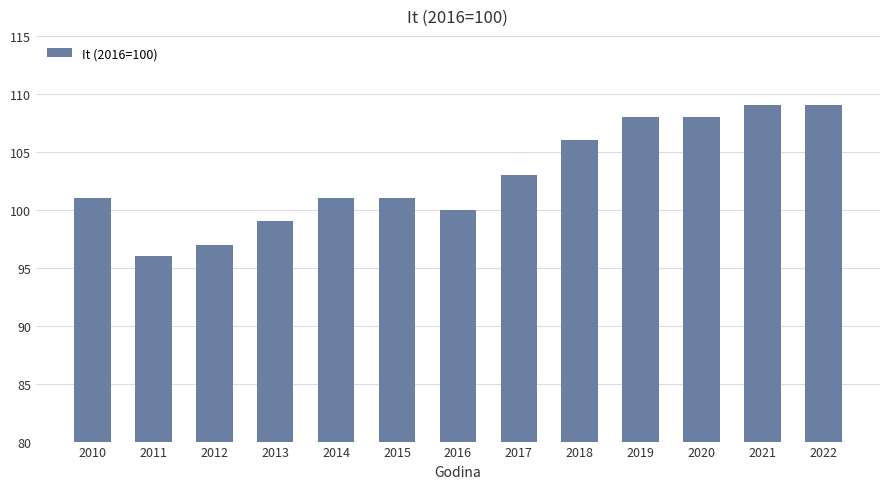

What is the difference between the maximum and minimum values?

13